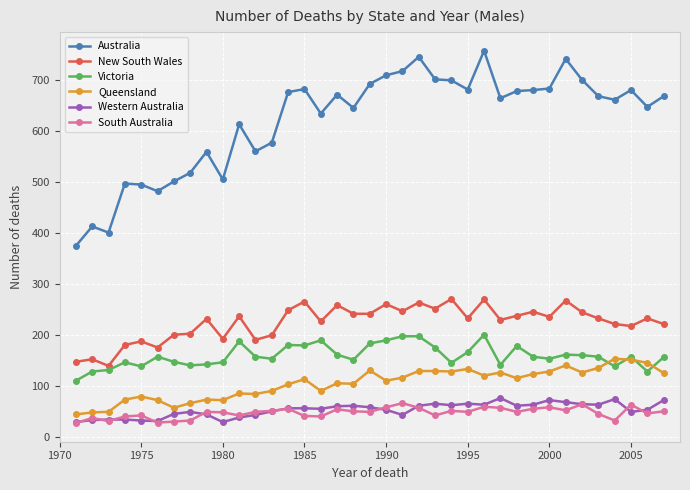

Which series has the largest range (max minus min)?

Australia